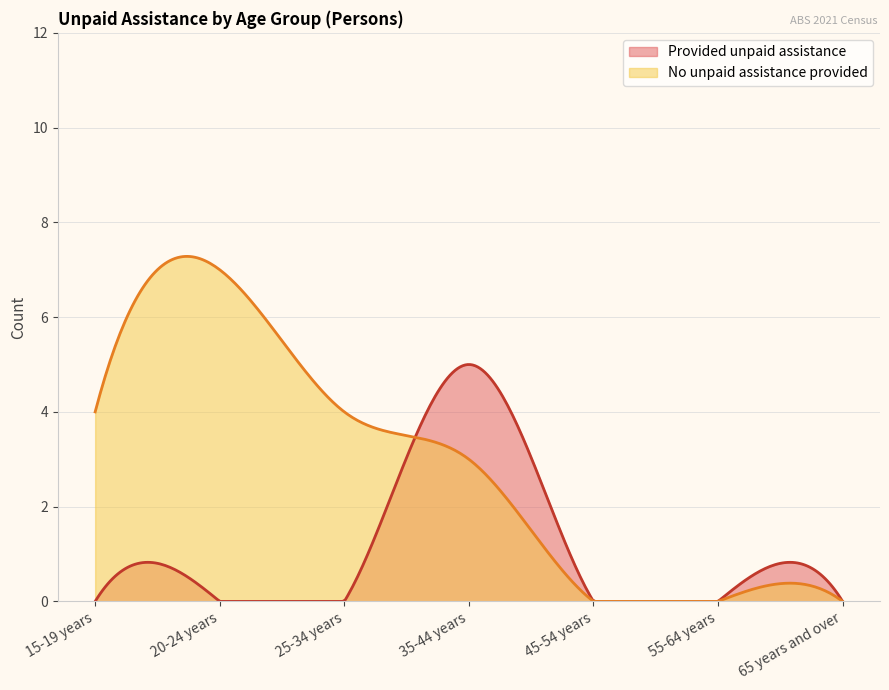

At which category is the sum across all series the highest?

35-44 years